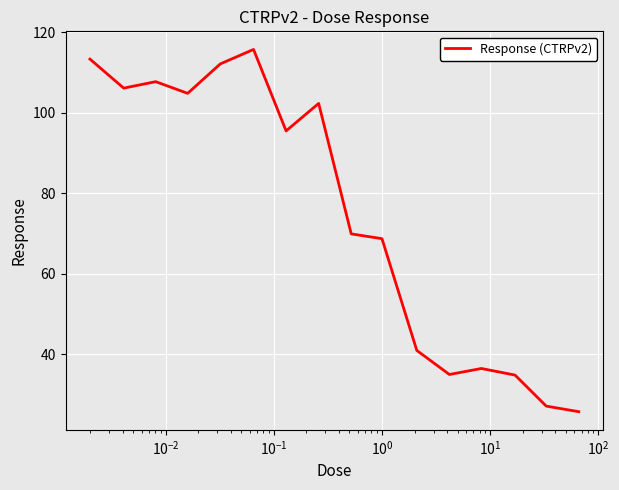

What is the smallest value displayed?

25.8